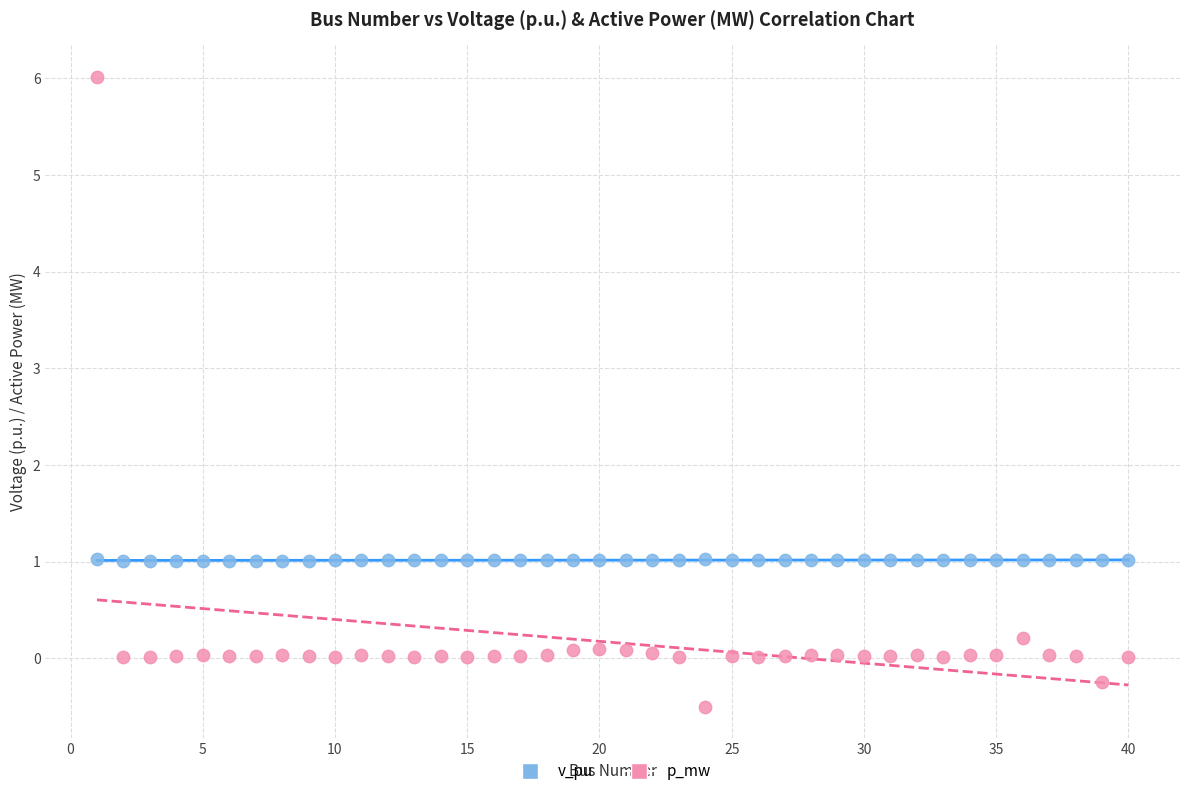

Across all data points, what is the range of Y values (max minus min)?

6.5